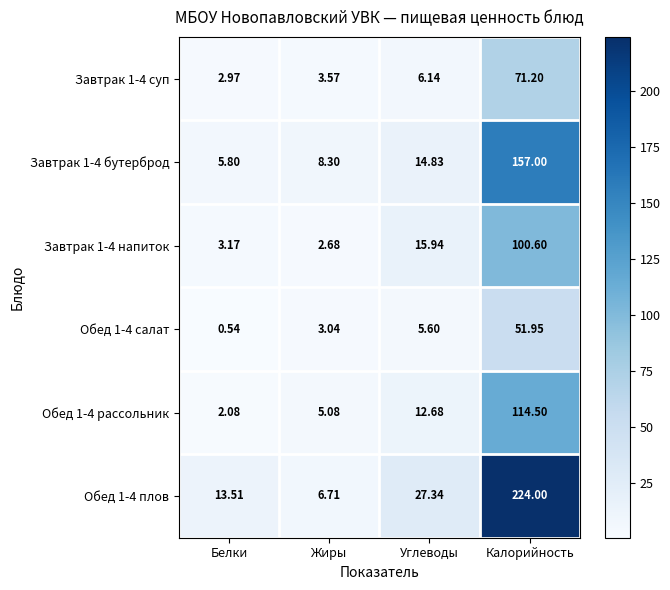

Which label corresponds to the largest value in the chart?

Калорийность